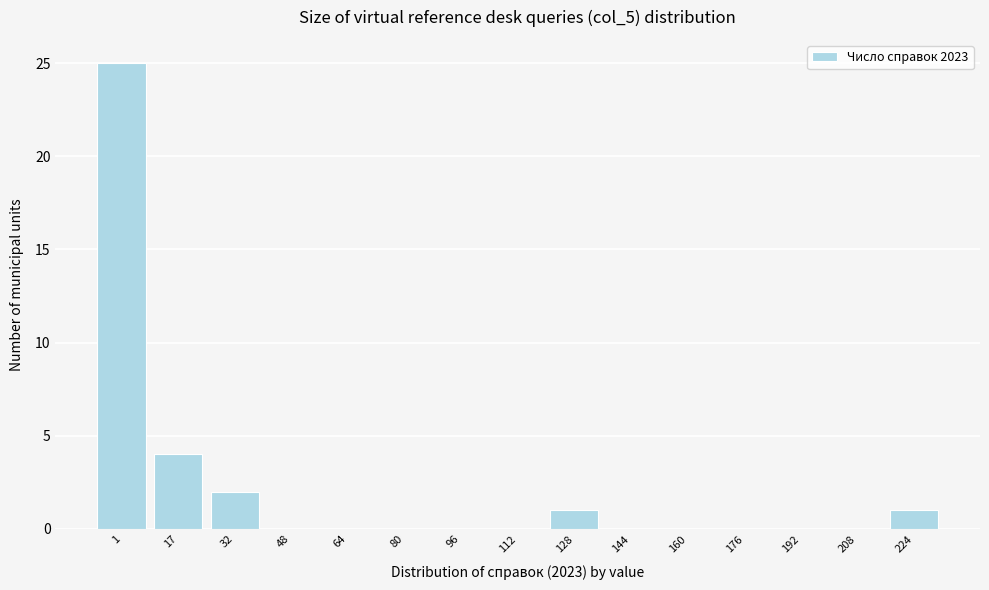

Reading right to left, extract all data points from this chart.

224=1	208=0	192=0	176=0	160=0	144=0	128=1	112=0	96=0	80=0	64=0	48=0	32=2	17=4	1=25